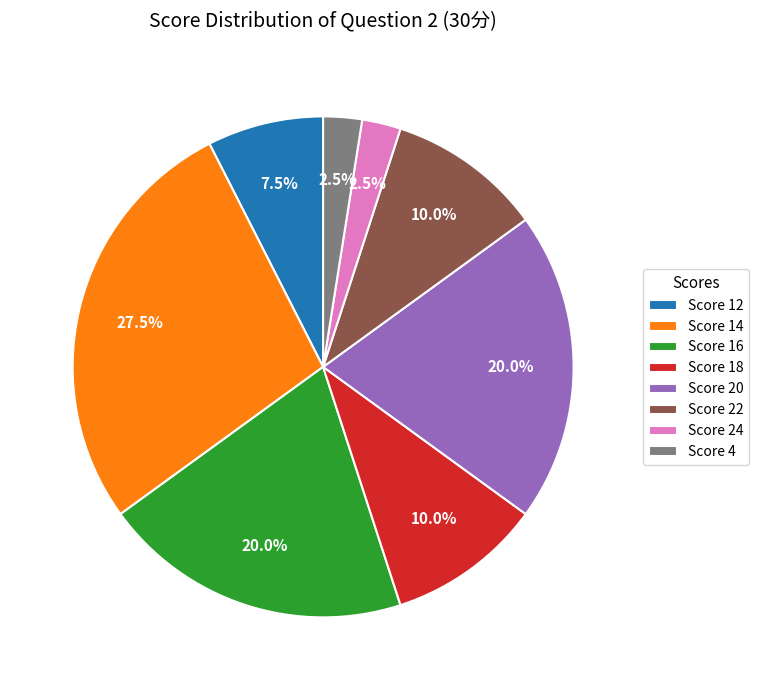

To the nearest percent, what is the difference between the largest and smallest slice percentages?

25%